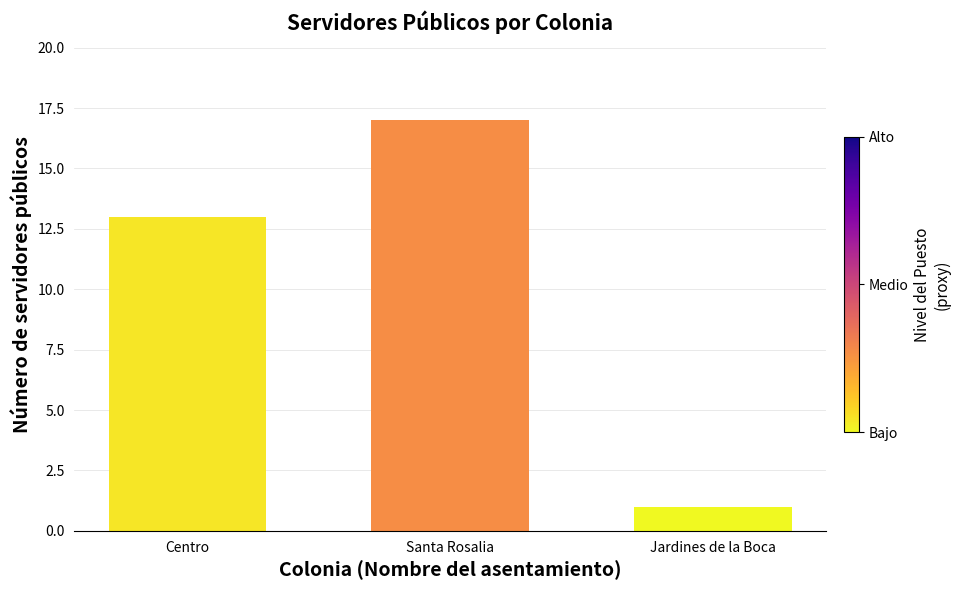

At which category does the chart reach its peak across all series?

Santa Rosalia